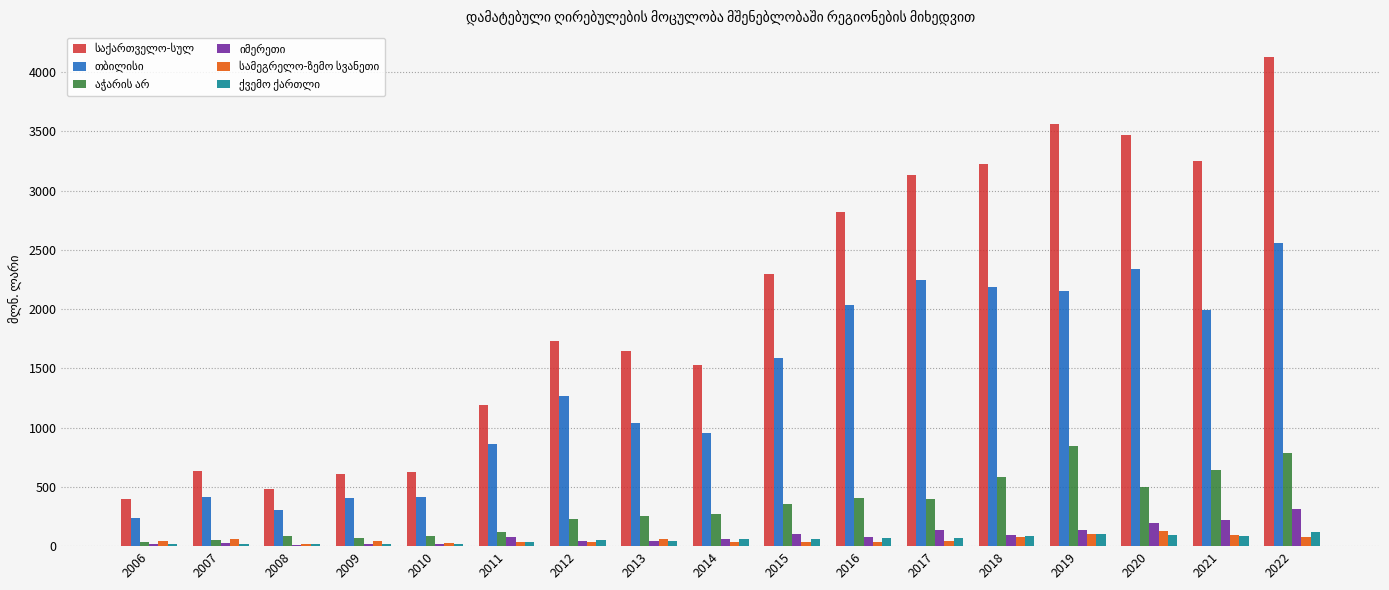

Which label corresponds to the largest value in the chart?

2022